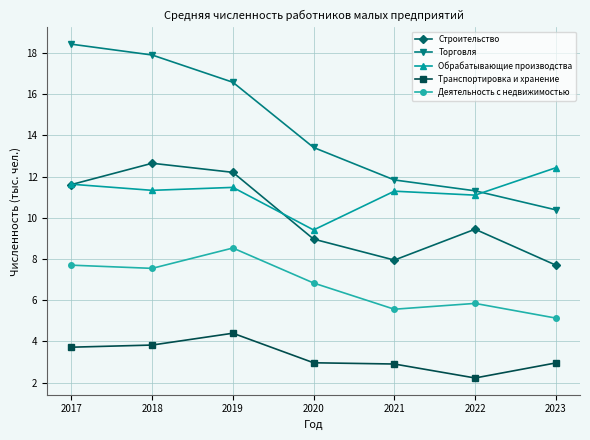

How many lines are shown in the chart?

5